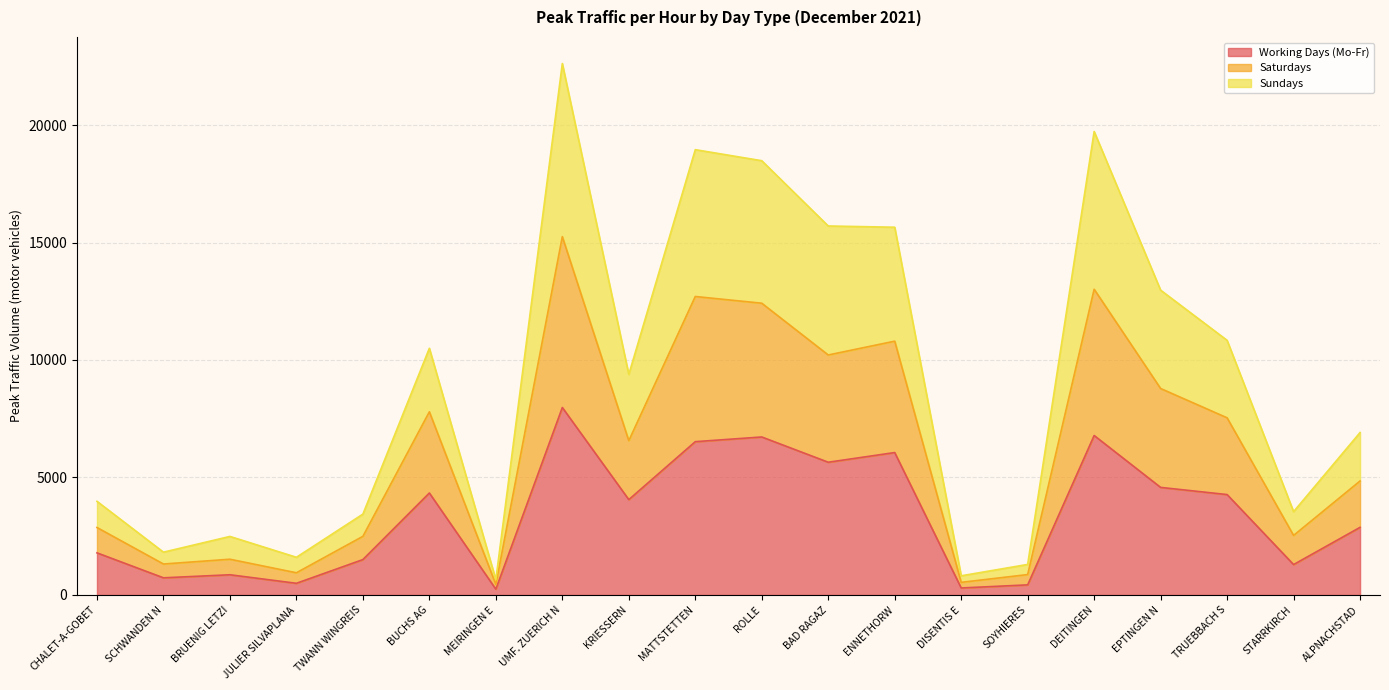

How many interior local valleys does the Working Days (Mo-Fr) series have?

7